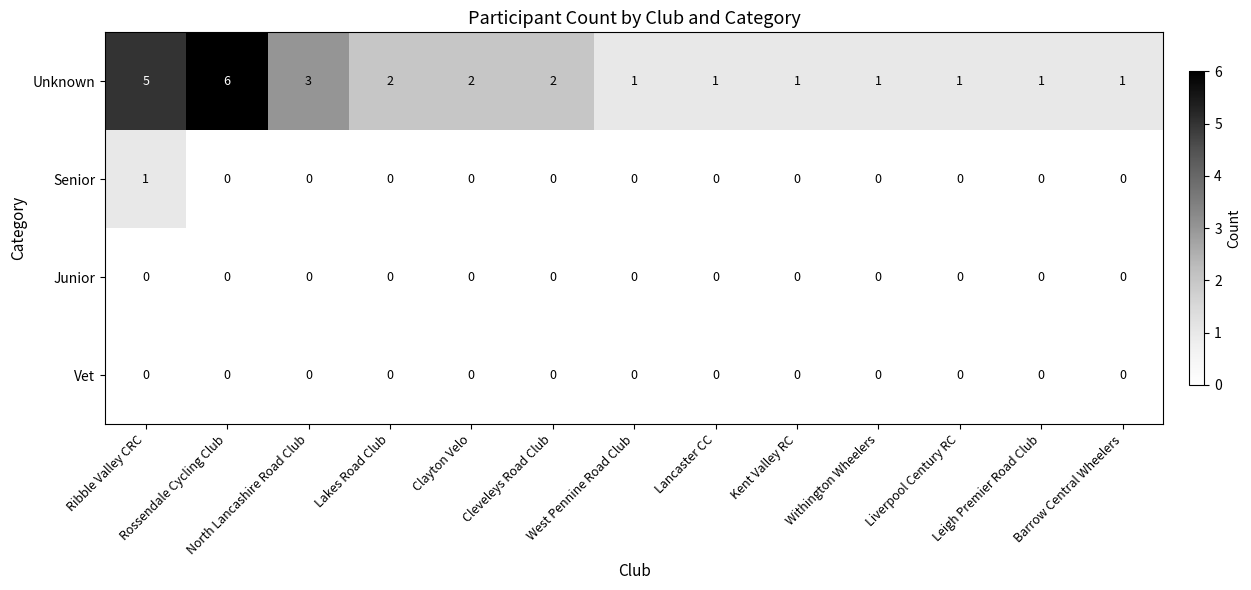

What is the greatest value displayed?

6